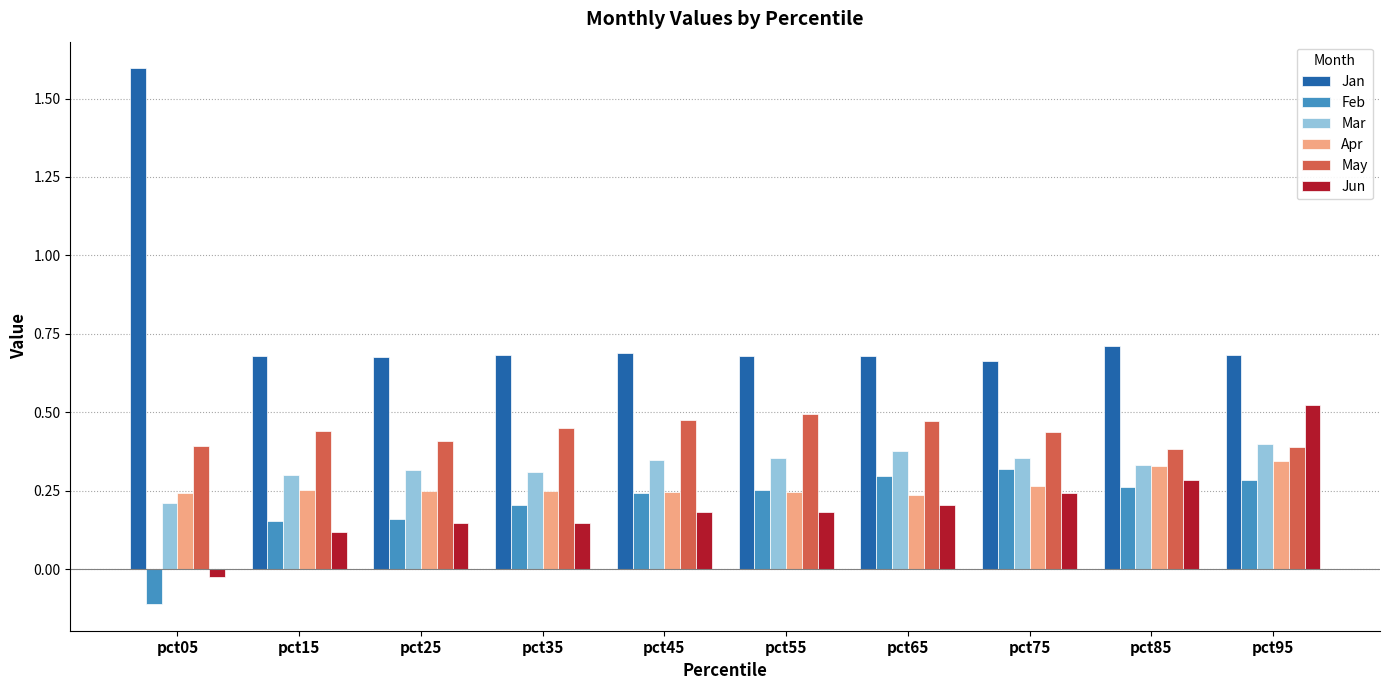

What is the sum of all Apr values?

2.7